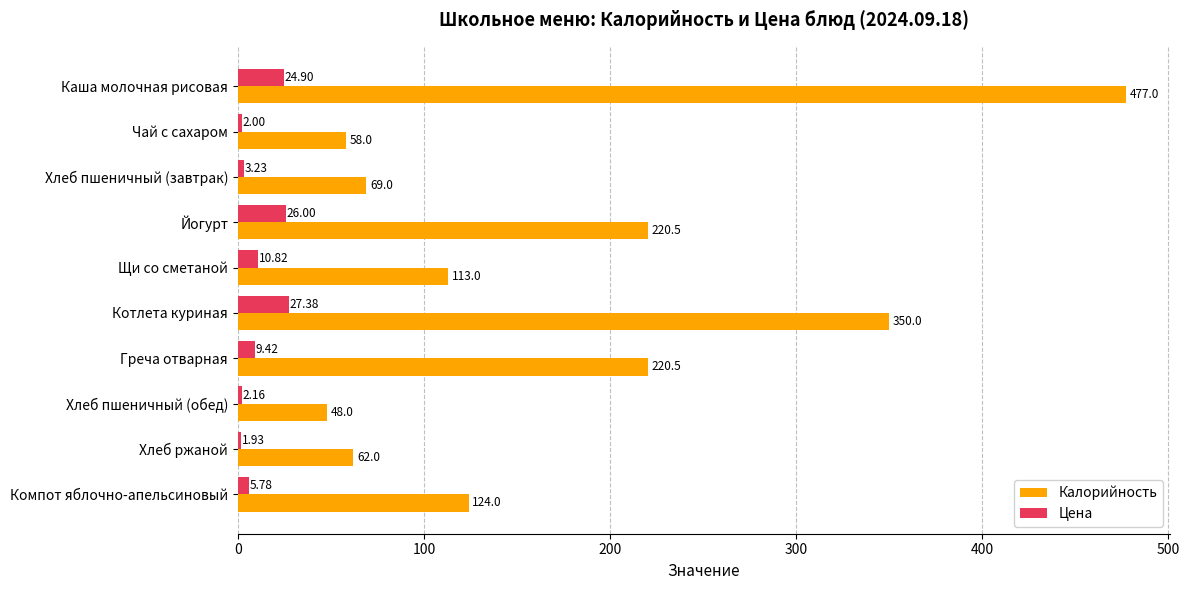

Which series changed the most between Котлета куриная and Греча отварная?

Калорийность